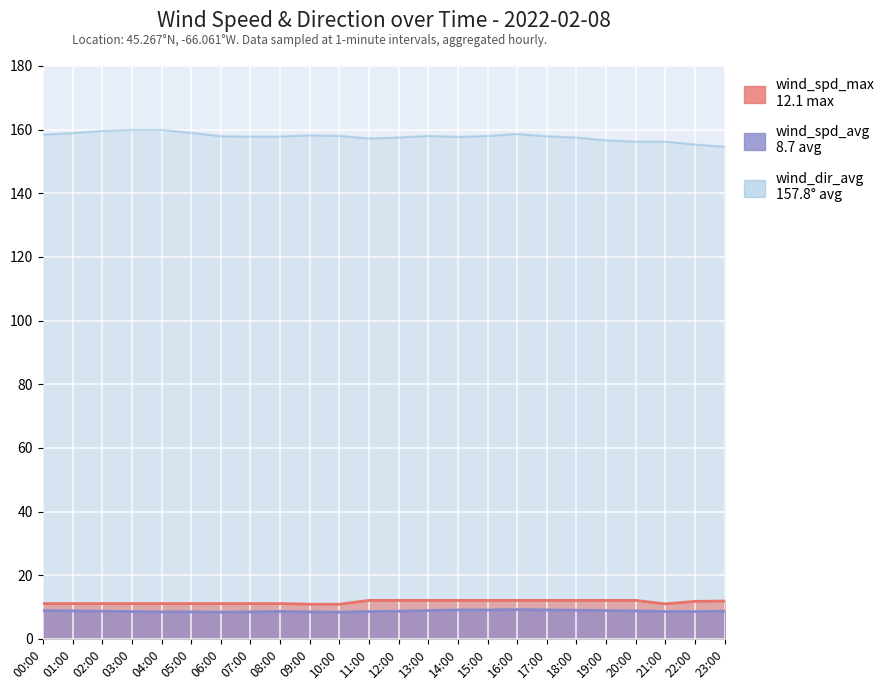

Reading right to left, transcribe all the data shown in this chart.

23:00=154.6	22:00=155.3	21:00=156.2	20:00=156.2	19:00=156.6	18:00=157.5	17:00=157.9	16:00=158.6	15:00=158.0	14:00=157.7	13:00=158.0	12:00=157.5	11:00=157.2	10:00=158.0	09:00=158.2	08:00=157.8	07:00=157.8	06:00=157.9	05:00=159.0	04:00=159.9	03:00=159.9	02:00=159.6	01:00=158.9	00:00=158.4